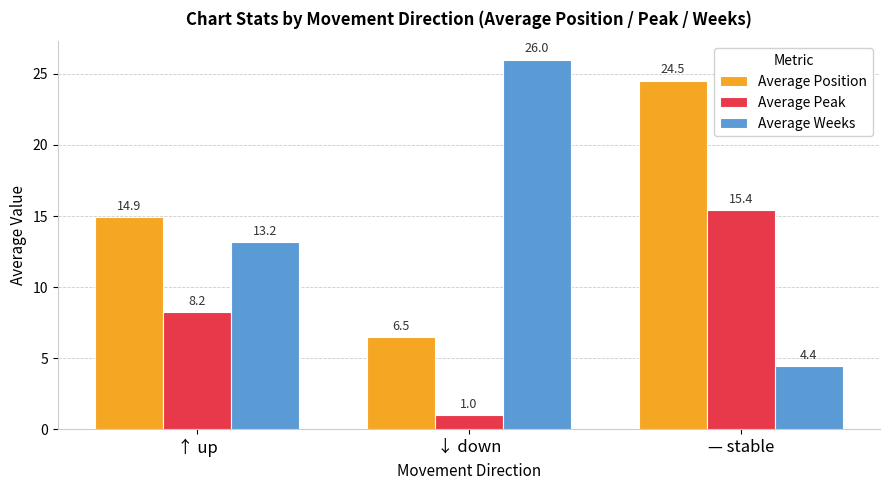

Between ↑ up and — stable, which series saw the biggest shift?

Average Position